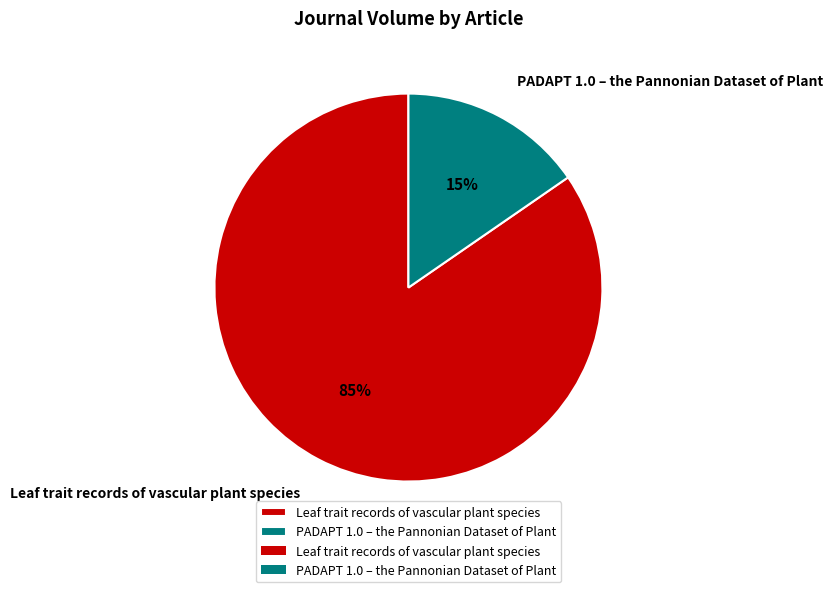

Which slice is the largest?

Leaf trait records of vascular plant species